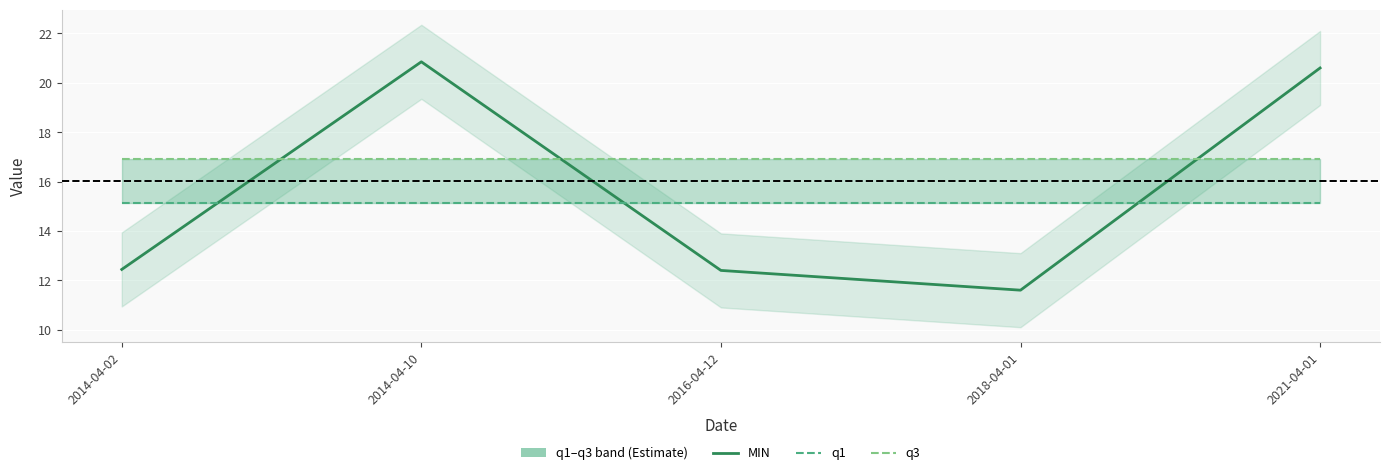

What is the maximum value for MIN?

20.9